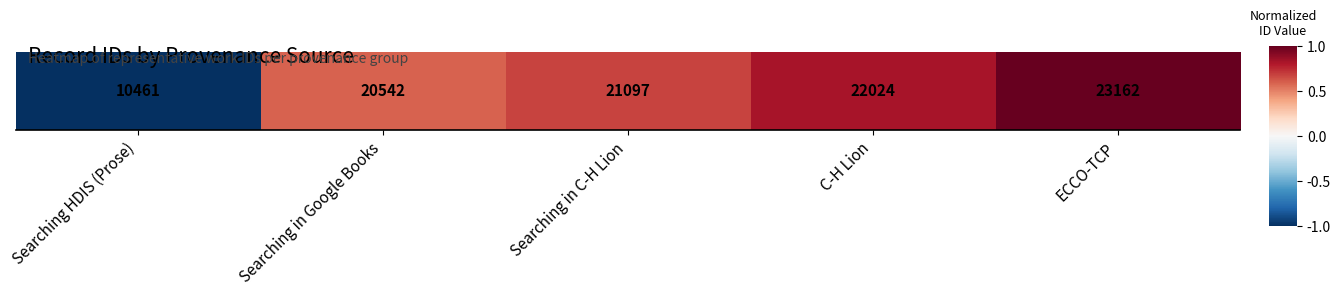

Is it true that the value at C-H Lion is 1.2?

False